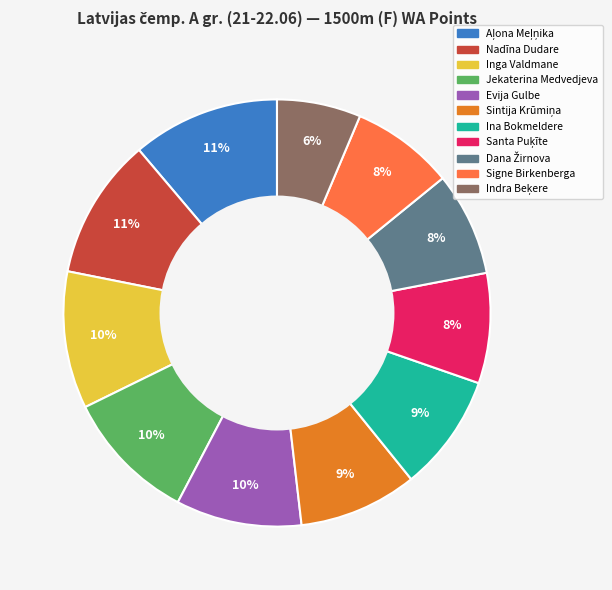

How many slices are in this pie chart?

11